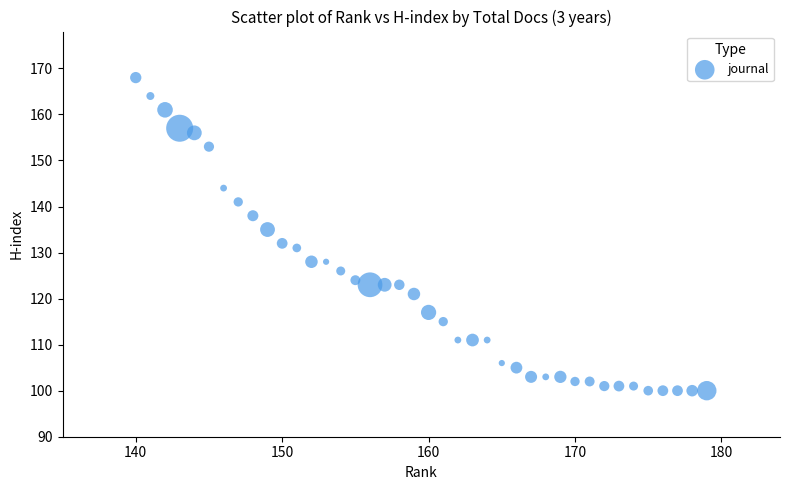

What is the range of Y values (max minus min)?

68